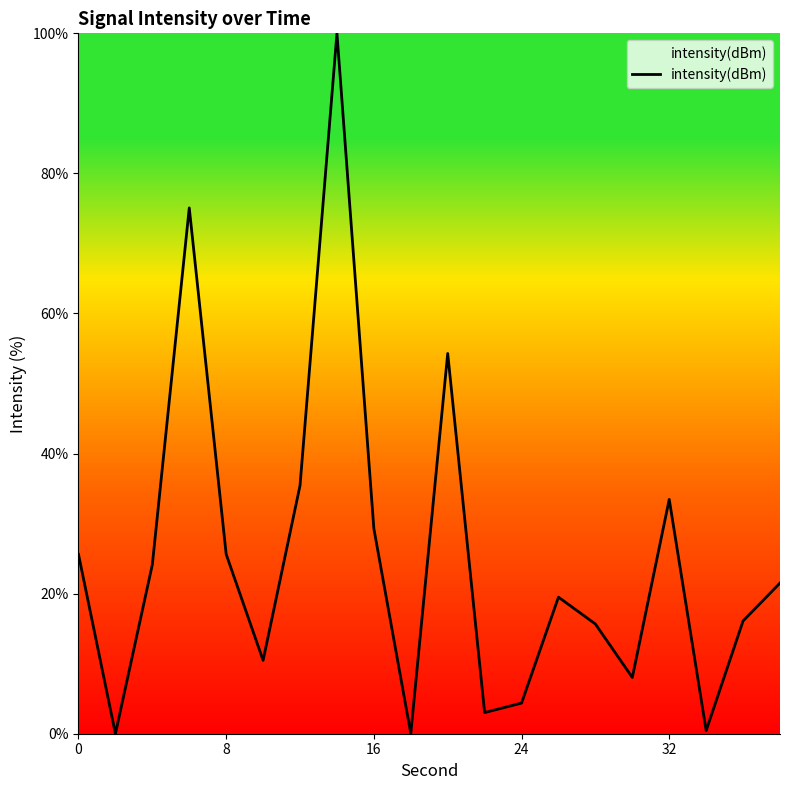

What is the difference between the maximum and minimum values?

100.0